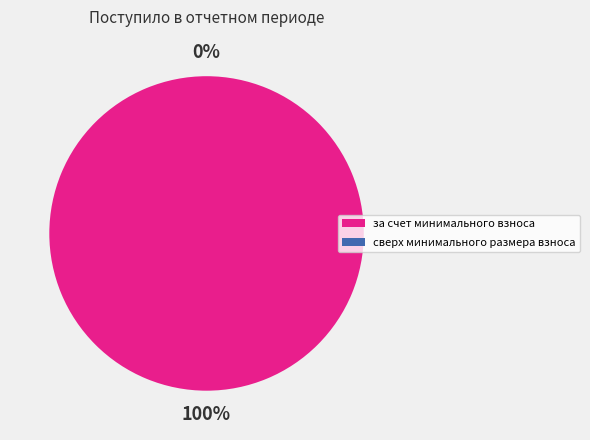

Combined, what portion of the pie is за счет минимального взноса and сверх минимального размера взноса?

100.0%